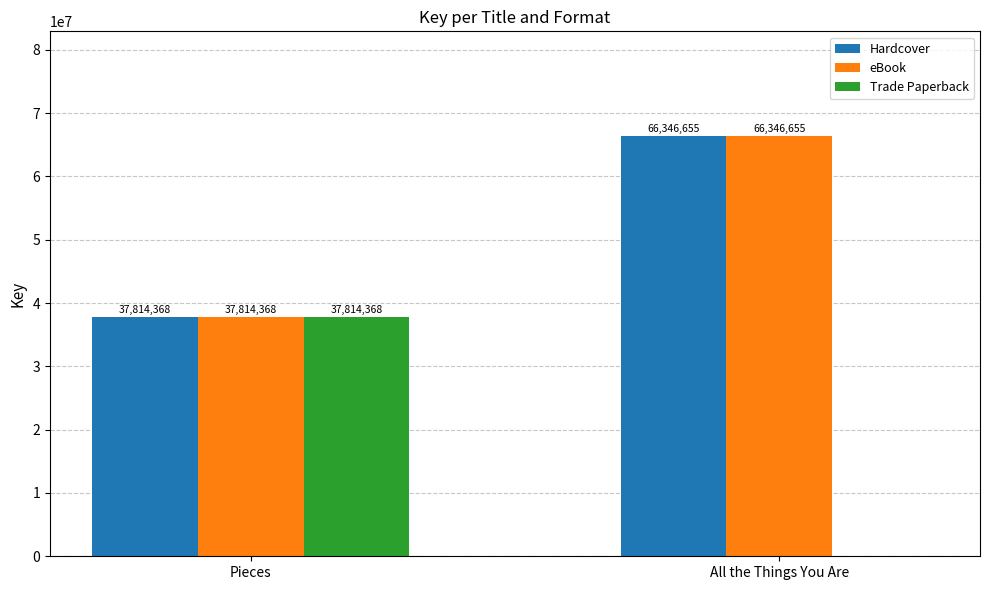

What is the highest value of the Trade Paperback series?

37814368